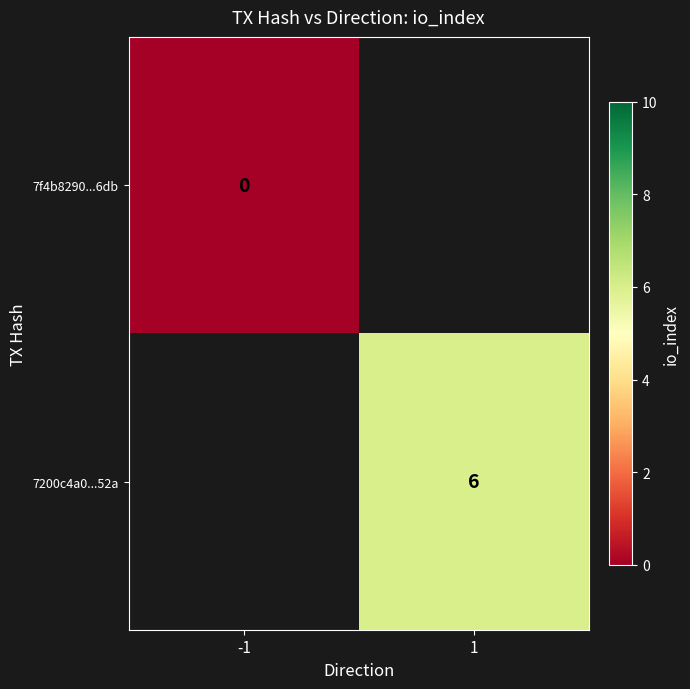

True or false: 7200c4a0...52a has a value of 6 at 1.

True